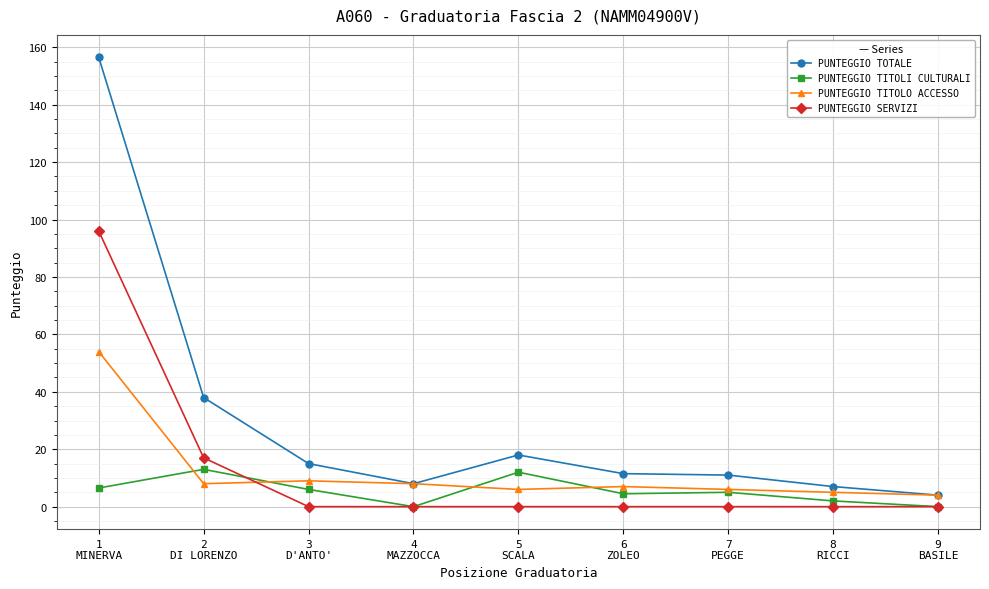

True or false: PUNTEGGIO TITOLO ACCESSO has a value of 31.2 at 1
MINERVA.

False